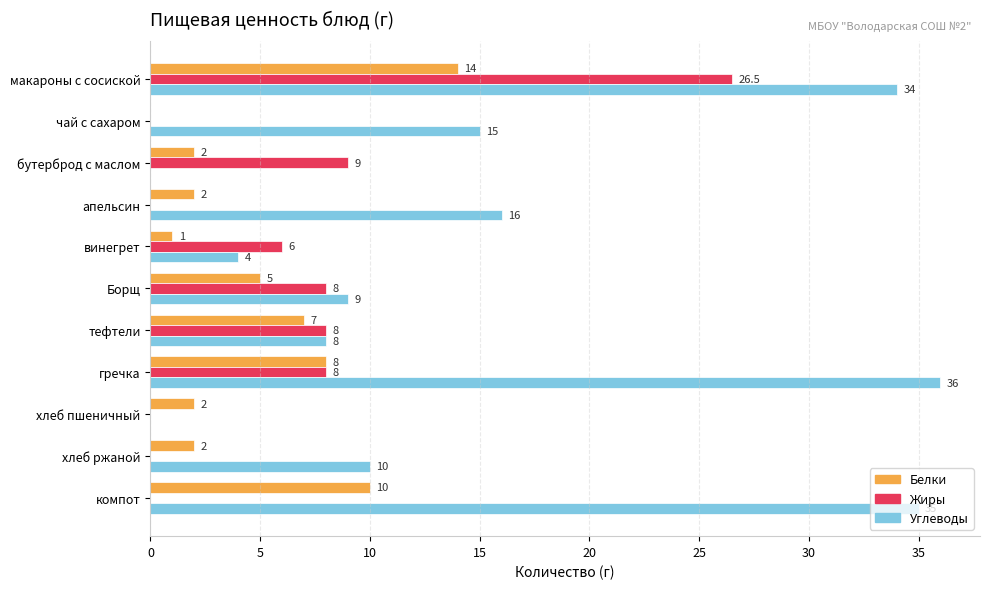

How many categories are shown in the chart?

11